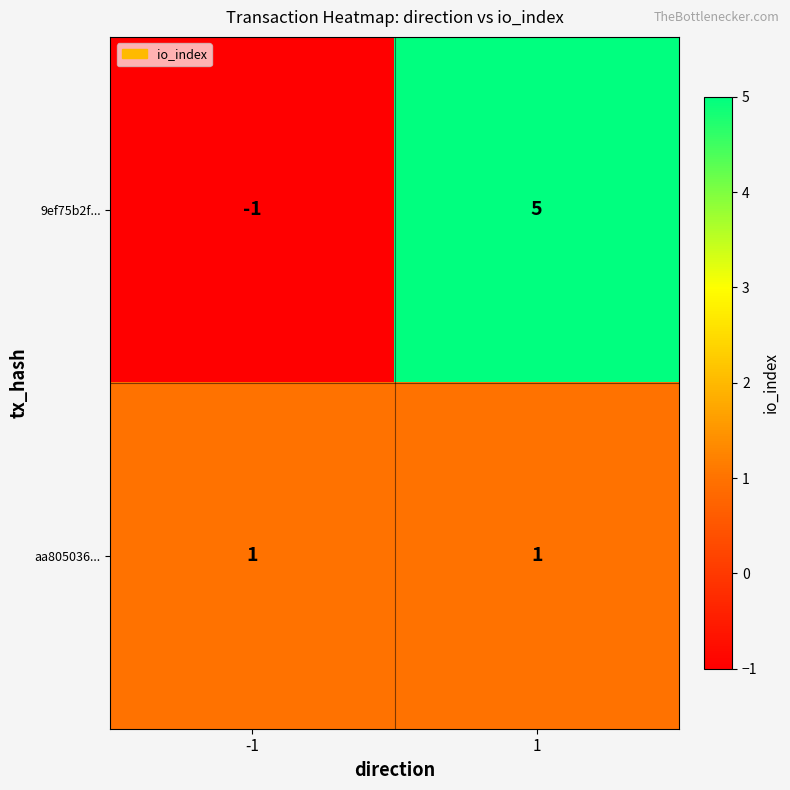

Reading left to right, what are all the values shown in this chart?

9ef75b2f...: -1	5
aa805036...: 1	1